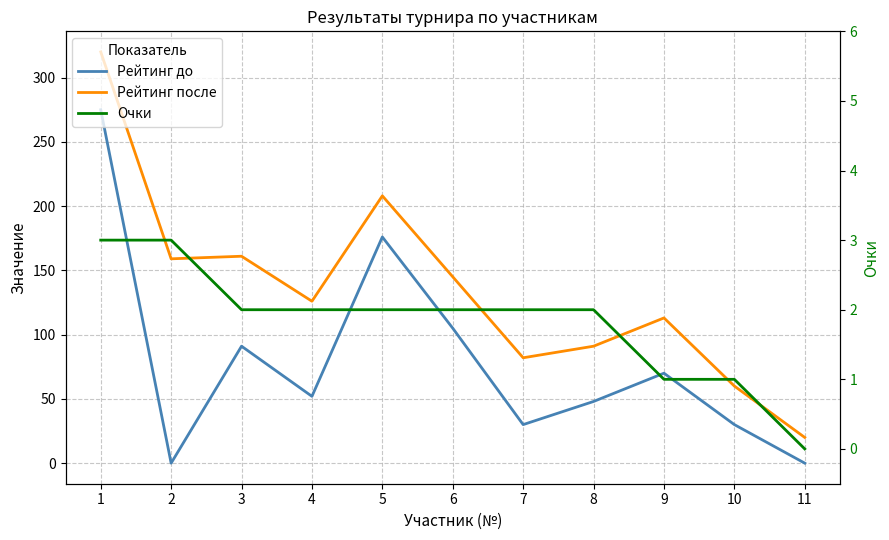

List the series in order of their overall mean, highest first.

Рейтинг после, Рейтинг до, Очки